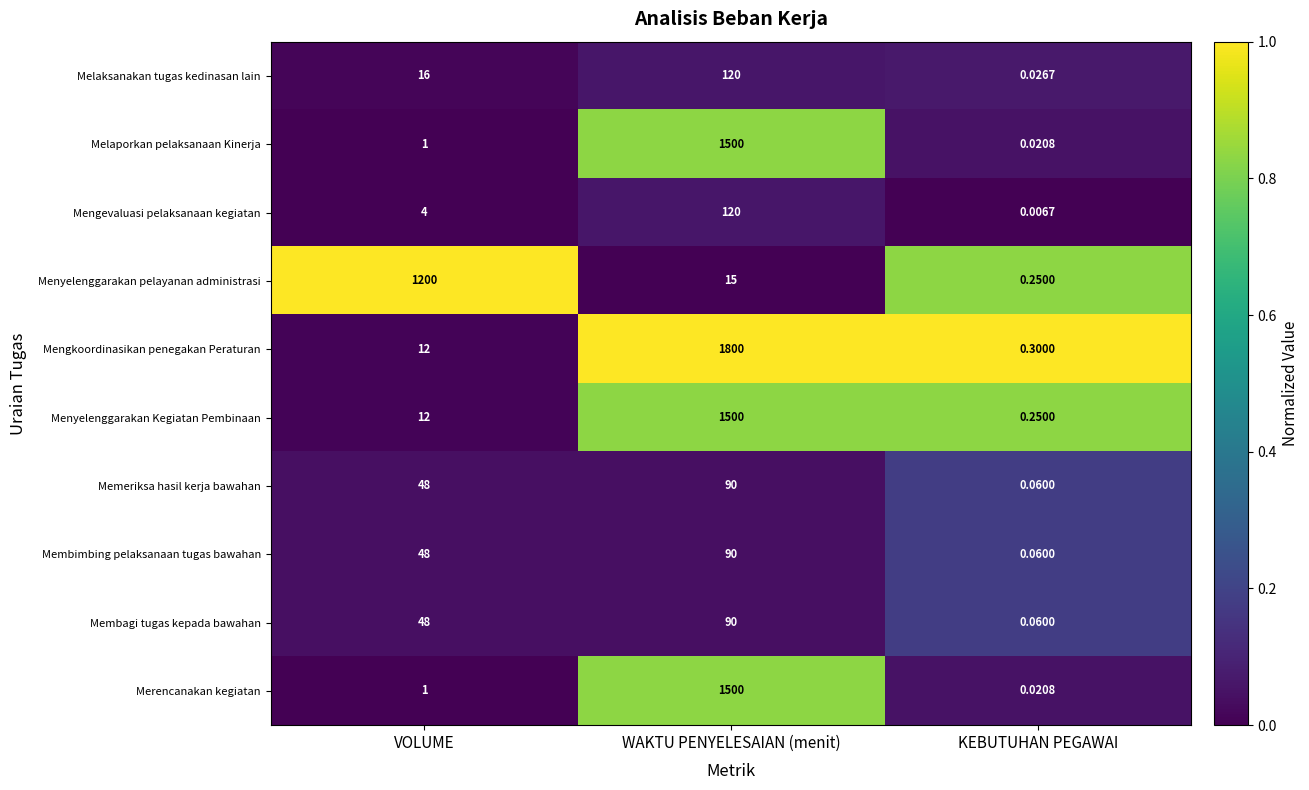

Which series changed the most between VOLUME and WAKTU PENYELESAIAN (menit)?

Mengkoordinasikan penegakan Peraturan